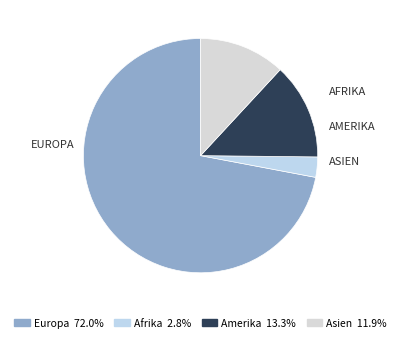

Count the number of slices in the pie.

4